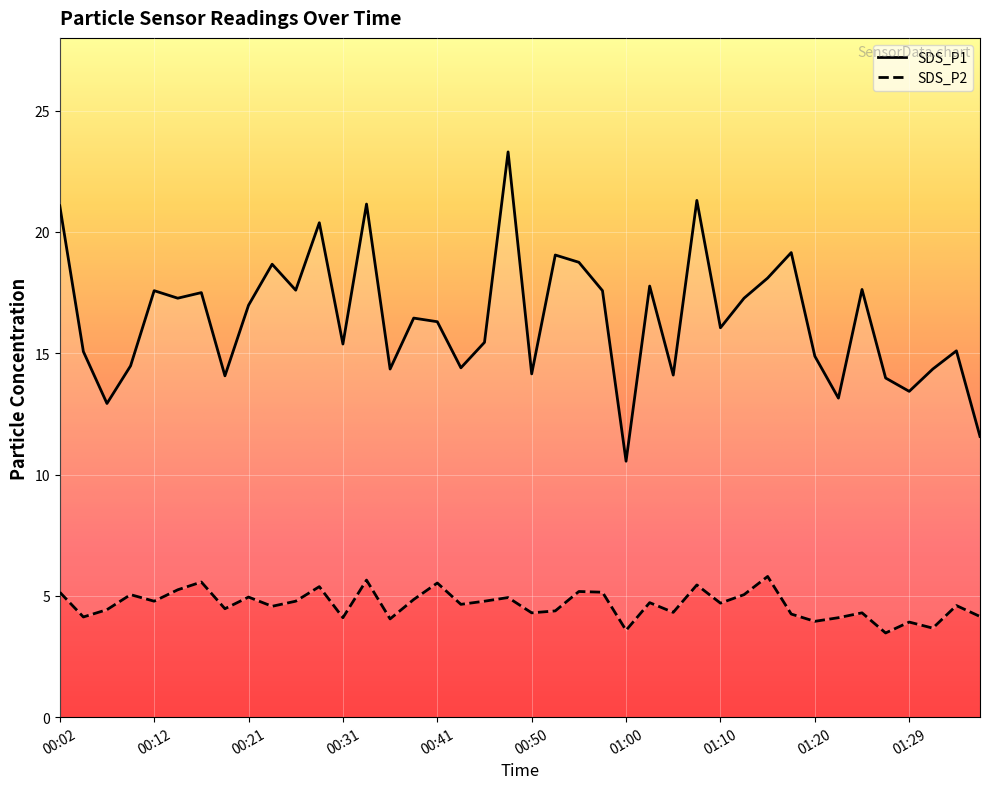

Which series has the largest total across all categories?

SDS_P1